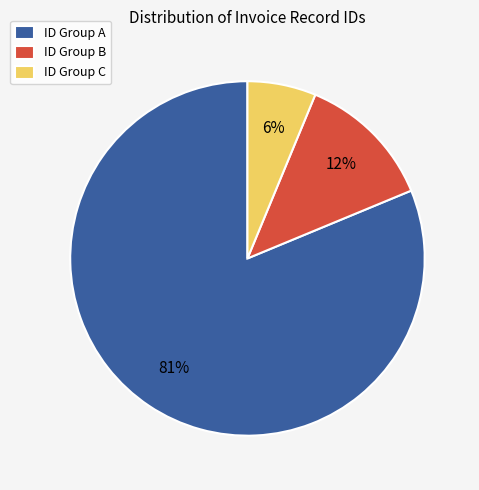

Between ID Group C and ID Group B, which is larger?

ID Group B